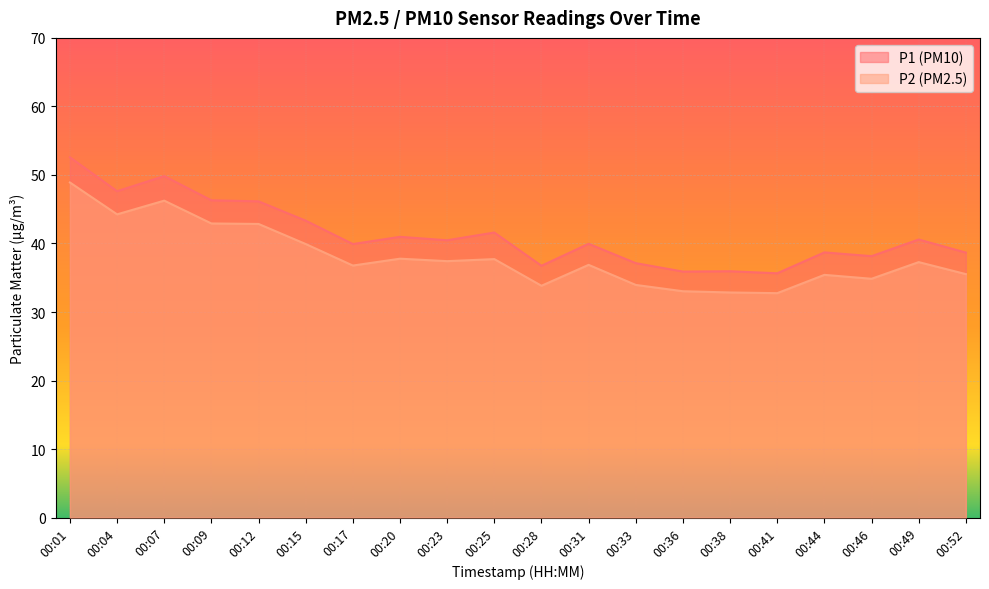

At which category does P2 reach its first local valley?

00:04